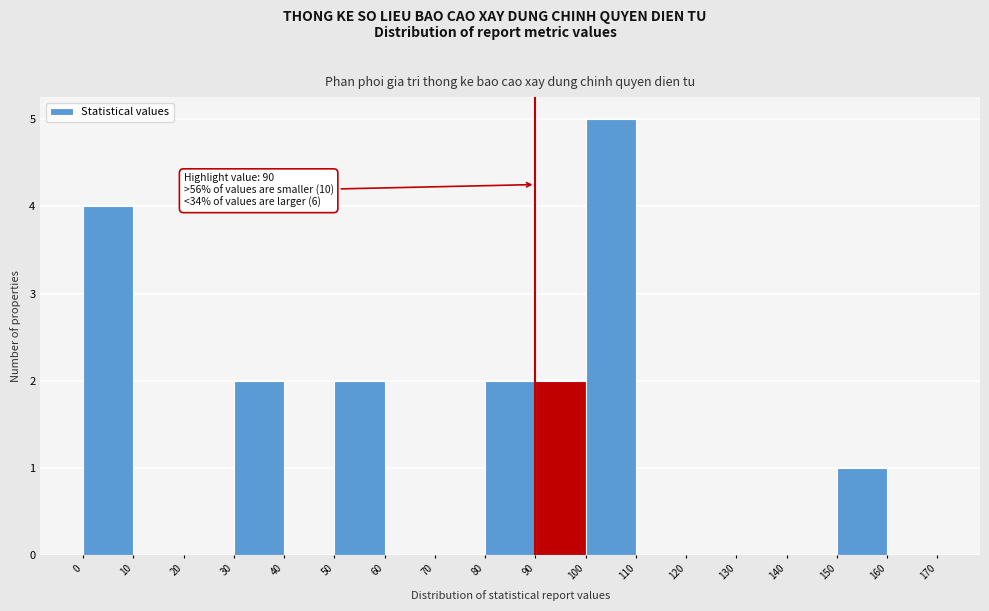

Over which range of the x-axis is the bar tallest?

100 to 110